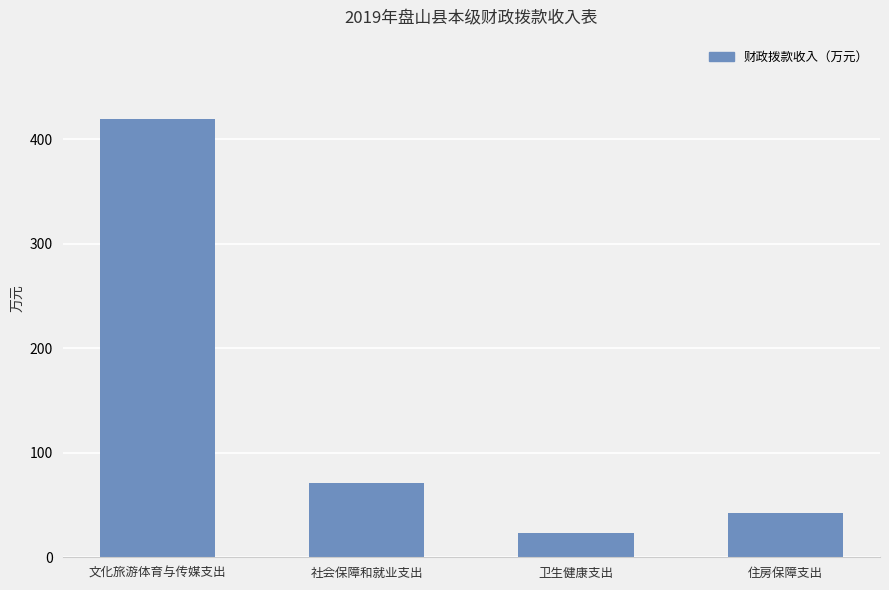

Rank the categories by value from lowest to highest.

卫生健康支出, 住房保障支出, 社会保障和就业支出, 文化旅游体育与传媒支出